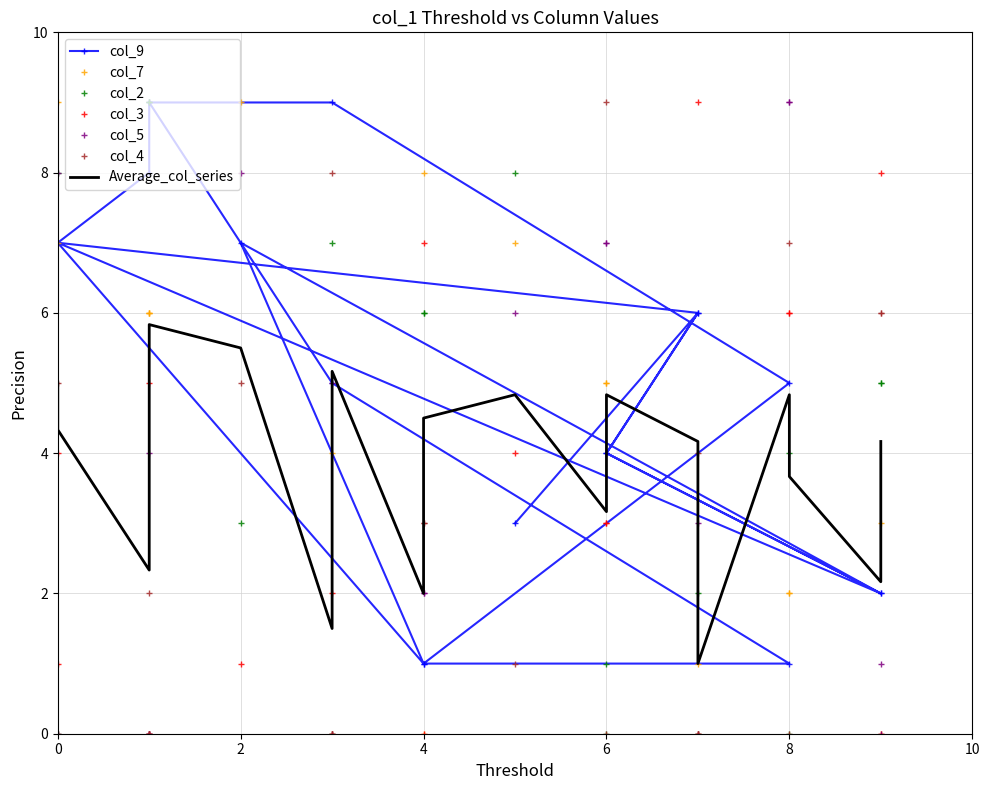

Is the value of col_4 at 1 greater than the value of col_9 at 6?

No